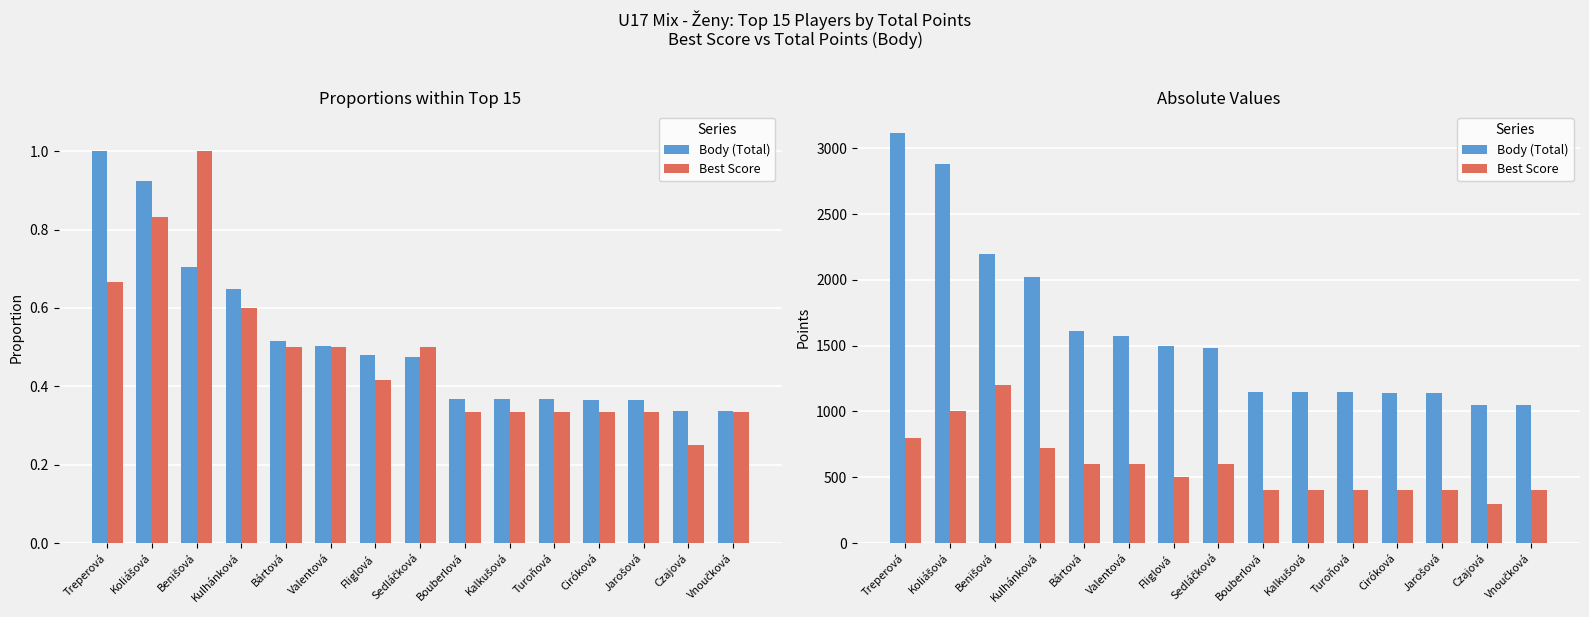

Which series has the largest range (max minus min)?

Body (Total)